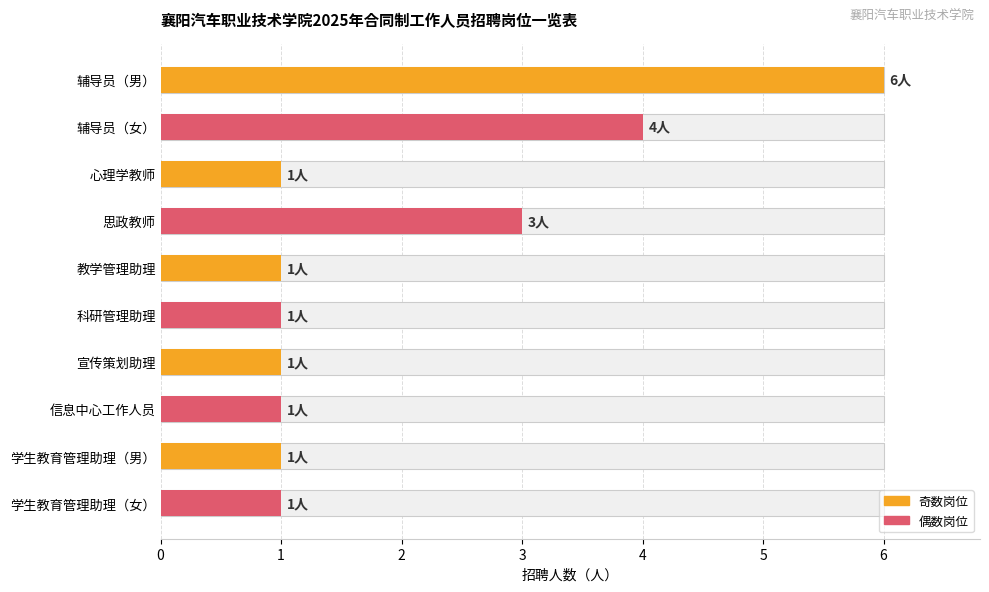

What is the smallest value displayed?

1